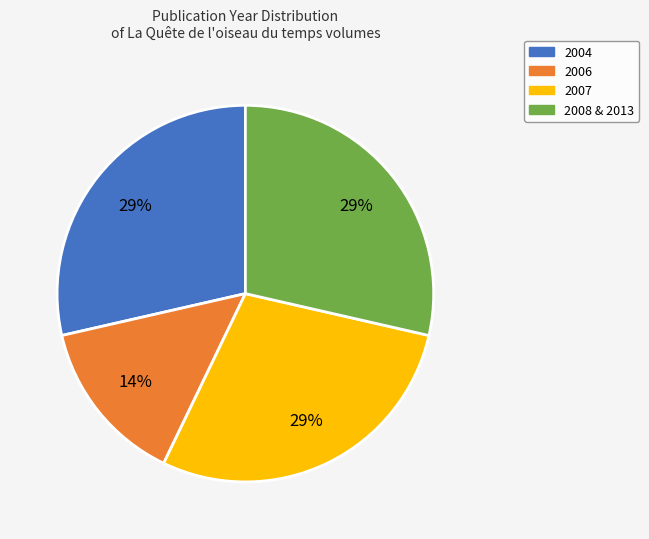

To the nearest percent, what is the average slice percentage?

25%